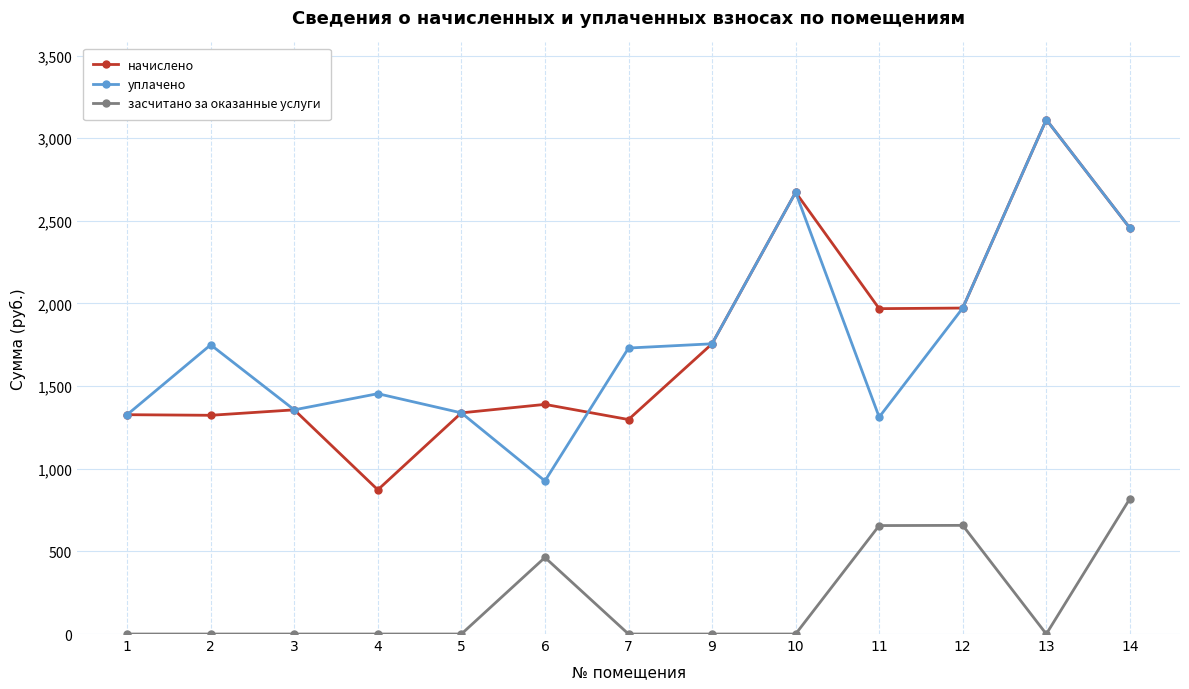

How many values in the уплачено series are below 1730?

6